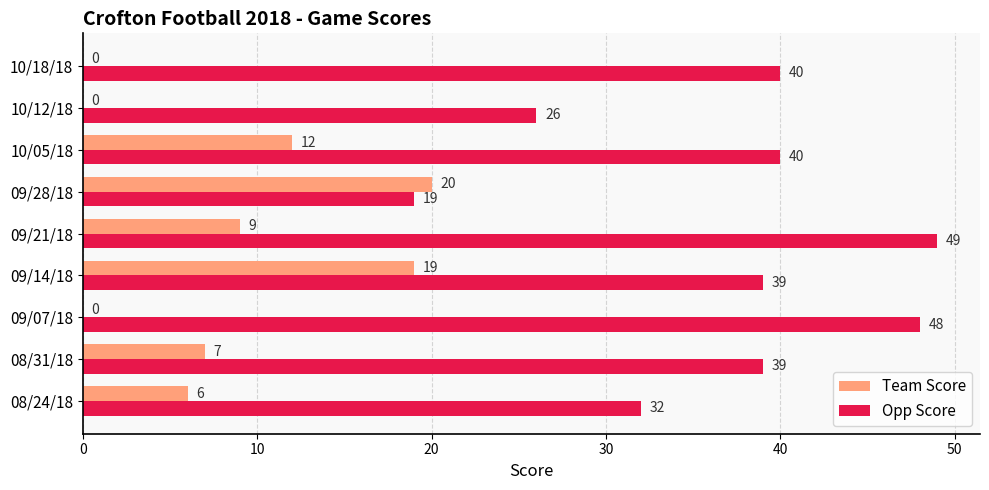

How many categories are shown in the chart?

9